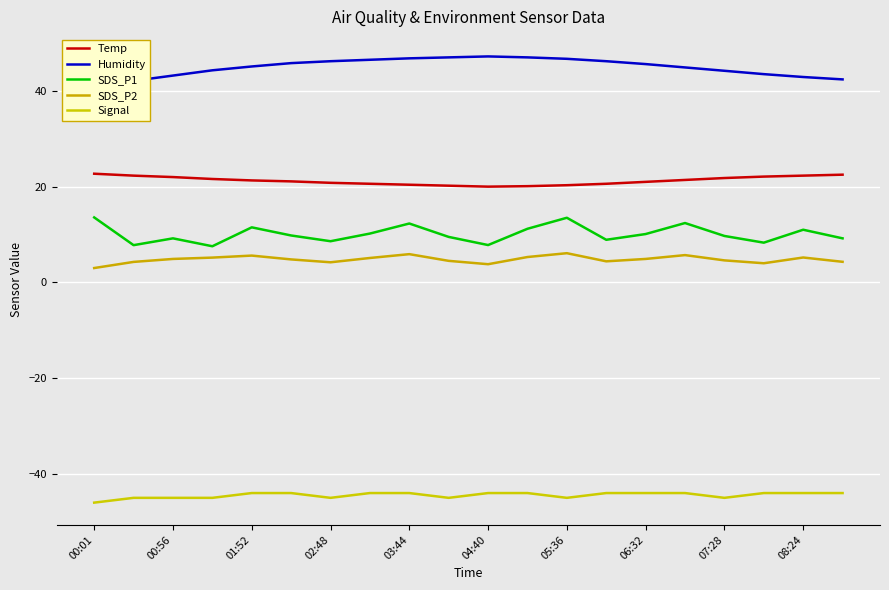

Where does the Temp series first go above 21?

00:01